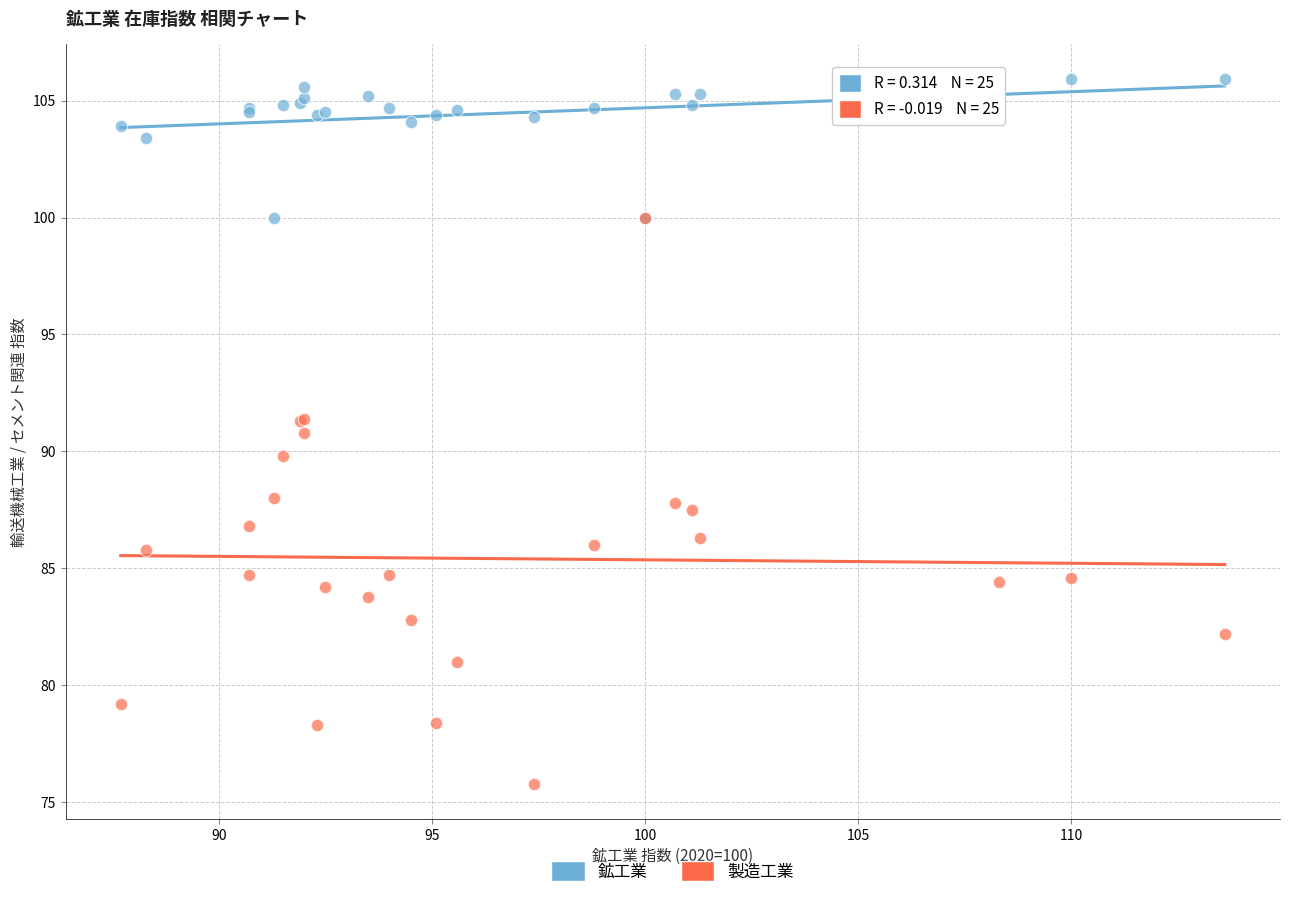

In the 鉱工業 series, what Y value is closest to 102?

103.4